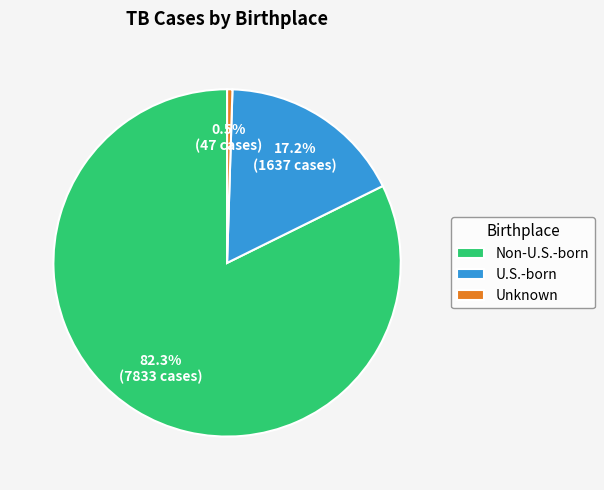

How many slices are in this pie chart?

3